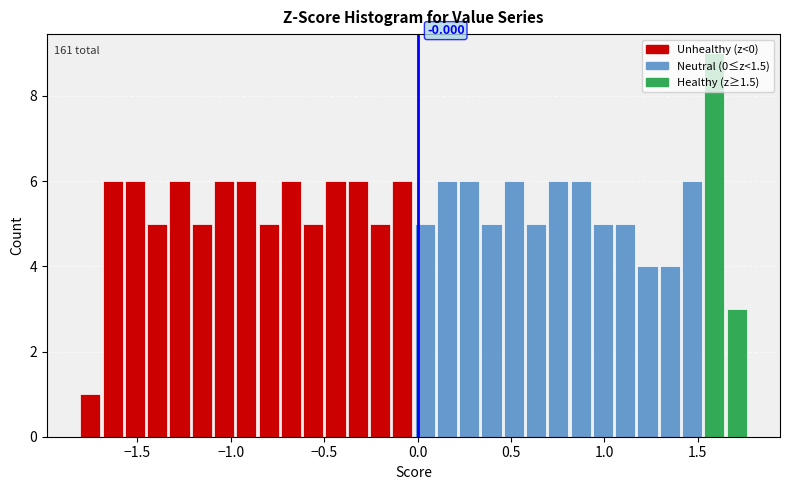

Around what value on the x-axis is the tallest bar? Give the approximate position of its centre, as read against the axis.

1.60